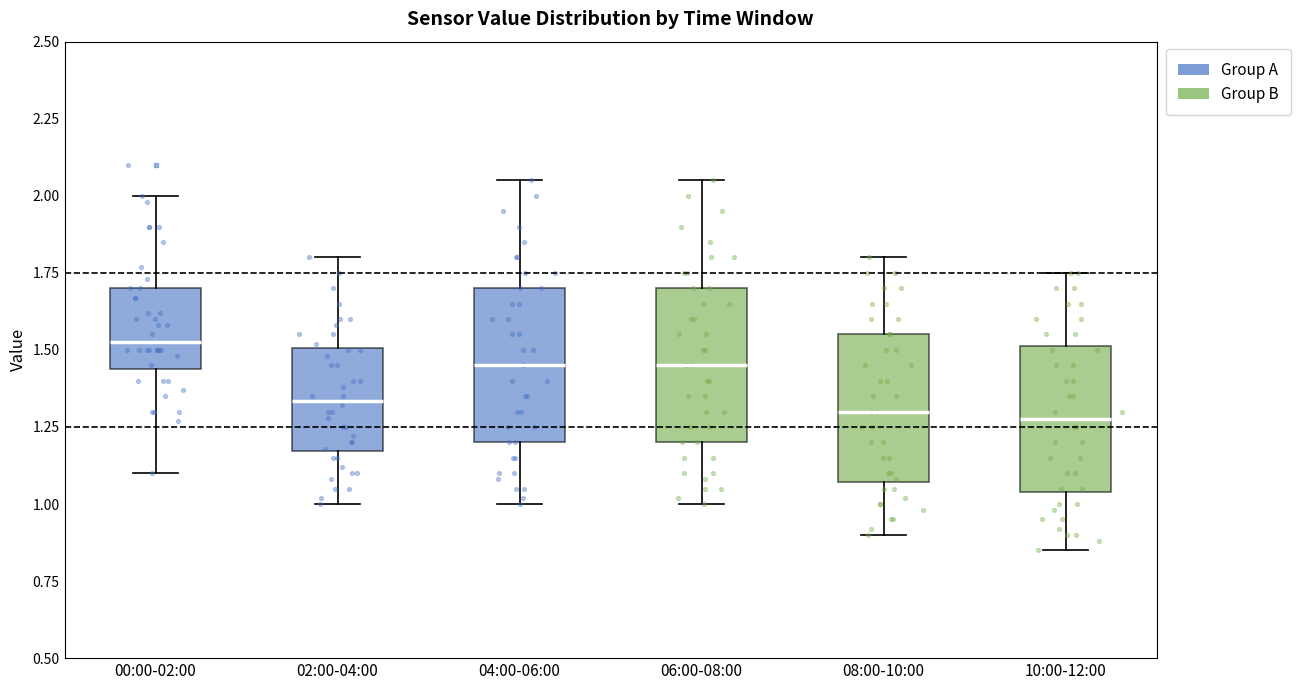

Reading left to right, transcribe this box plot: for each box, give where its median line is, the range the box spans, and where its two whiskers end, as read against the y-axis. The values are not printed on the chart, so give them approximately, as read against the axis.

00:00-02:00: median 1.55, box 1.45 to 1.70, whiskers 1.10 to 2.00
02:00-04:00: median 1.35, box 1.15 to 1.50, whiskers 1.00 to 1.80
04:00-06:00: median 1.45, box 1.20 to 1.70, whiskers 1.00 to 2.05
06:00-08:00: median 1.45, box 1.20 to 1.70, whiskers 1.00 to 2.05
08:00-10:00: median 1.30, box 1.05 to 1.55, whiskers 0.90 to 1.80
10:00-12:00: median 1.30, box 1.05 to 1.50, whiskers 0.85 to 1.75